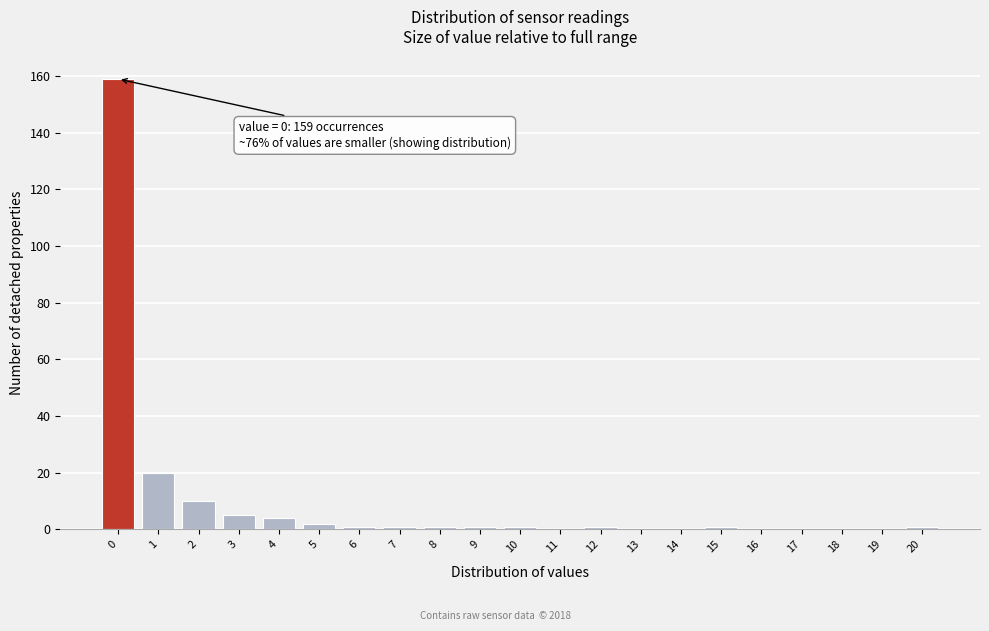

Reading left to right, what are all the values shown in this chart?

0=159	1=20	2=10	3=5	4=4	5=2	6=1	7=1	8=1	9=1	10=1	11=0	12=1	13=0	14=0	15=1	16=0	17=0	18=0	19=0	20=1